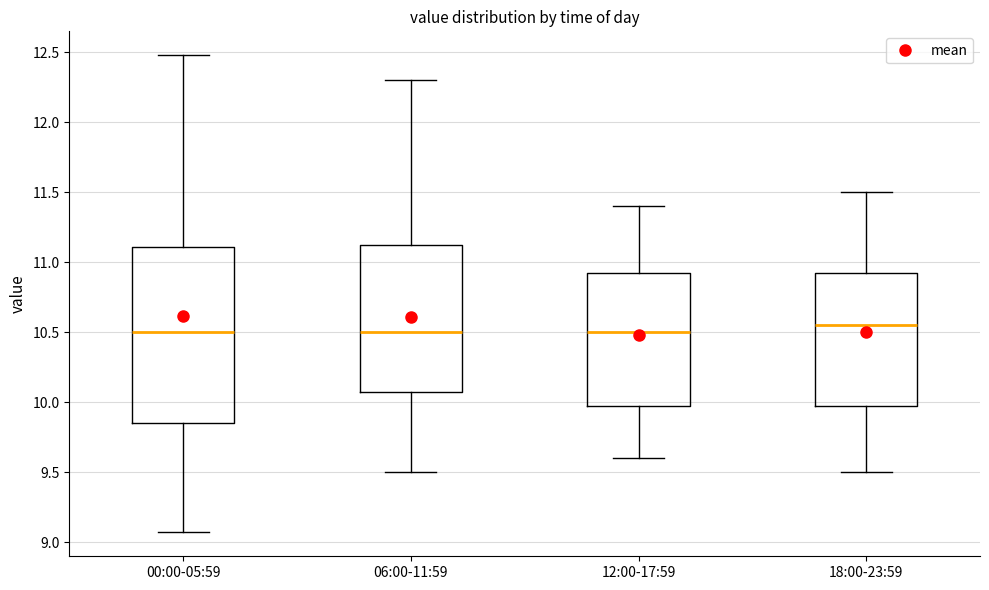

Reading left to right, transcribe this box plot: for each box, give where its median line is, the range the box spans, and where its two whiskers end, as read against the y-axis. The values are not printed on the chart, so give them approximately, as read against the axis.

00:00-05:59: median 10.50, box 9.85 to 11.10, whiskers 9.05 to 12.50
06:00-11:59: median 10.50, box 10.10 to 11.15, whiskers 9.50 to 12.30
12:00-17:59: median 10.50, box 10.00 to 10.95, whiskers 9.60 to 11.40
18:00-23:59: median 10.55, box 10.00 to 10.95, whiskers 9.50 to 11.50